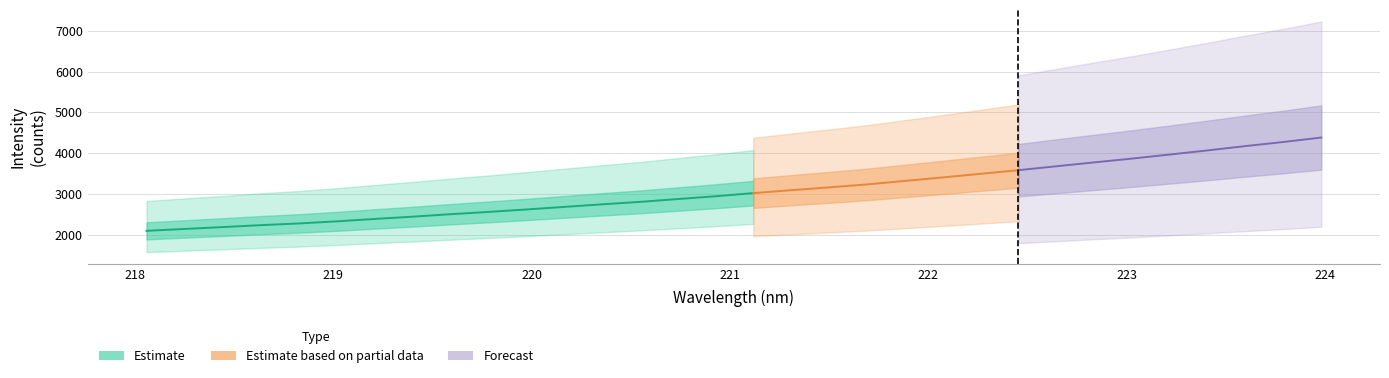

Does the chart have visible grid lines?

Yes